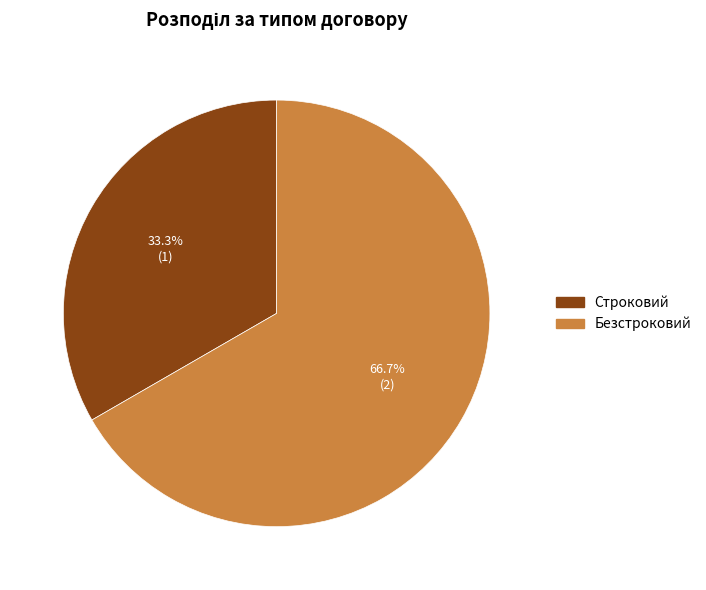

How many segments does this pie chart have?

2